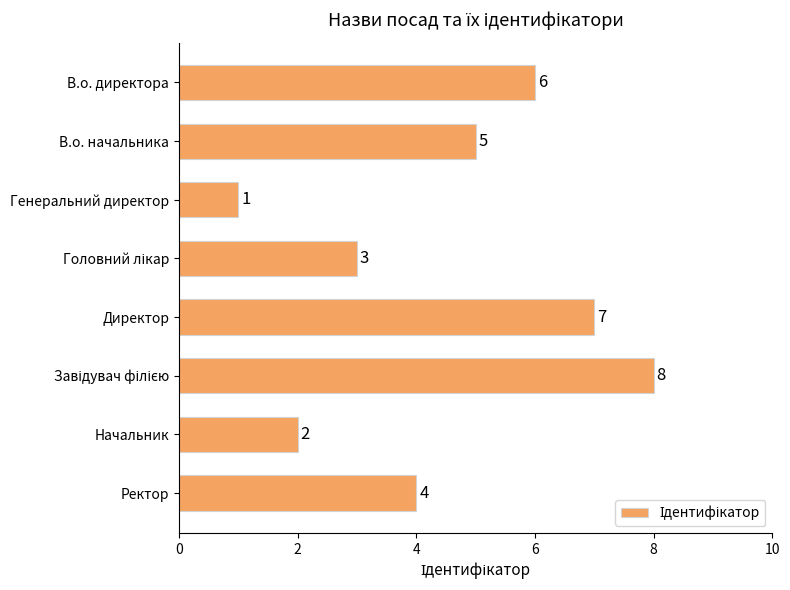

What is the label of the 3rd bar from the top?

Генеральний директор